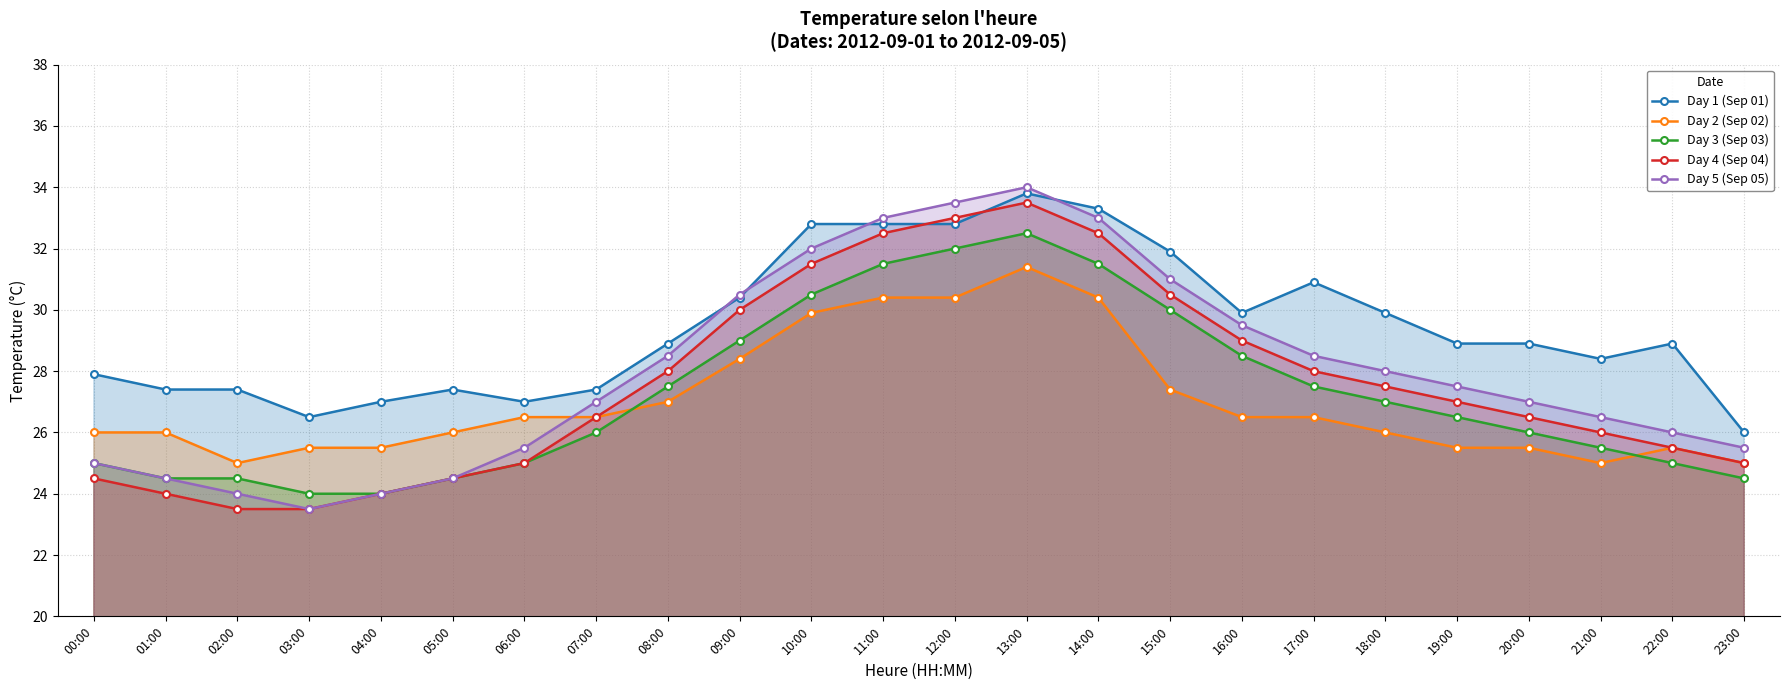

What is the value of the Day 4 (Sep 04) point at the 21st from the left?

26.5